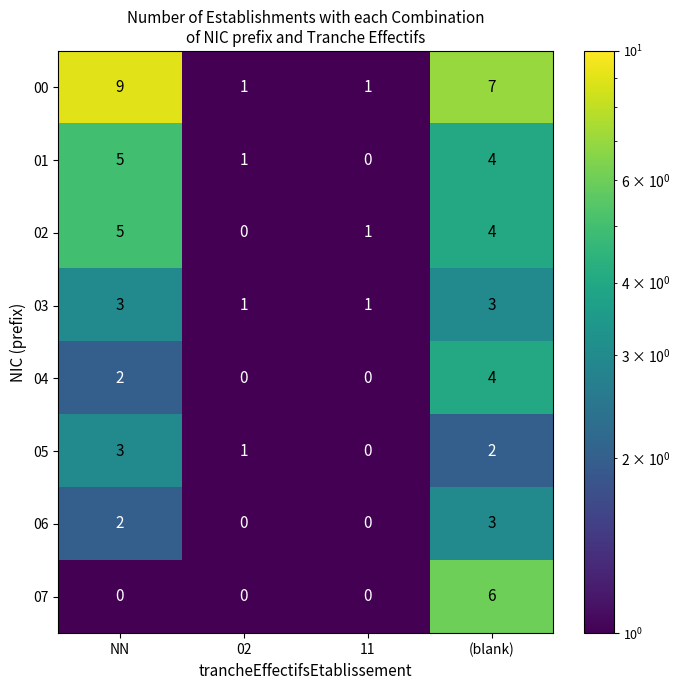

Between NN and (blank), which series saw the biggest shift?

07